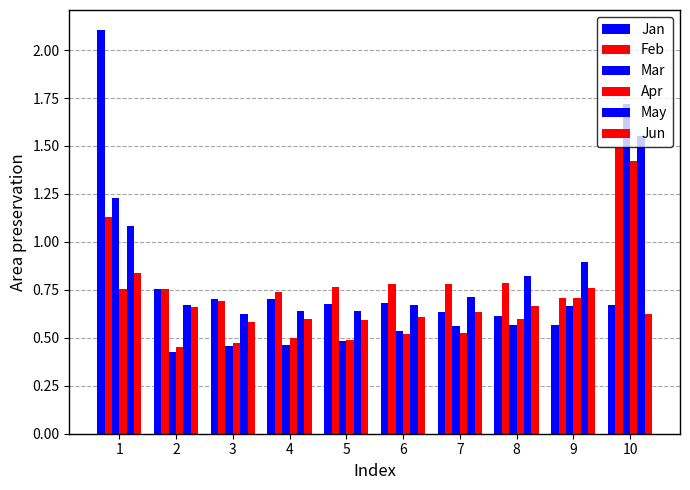

Reading right to left, extract all data points from this chart.

Jan: 0.7	0.6	0.6	0.6	0.7	0.7	0.7	0.7	0.8	2.1
Feb: 1.5	0.7	0.8	0.8	0.8	0.8	0.7	0.7	0.8	1.1
Mar: 1.7	0.7	0.6	0.6	0.5	0.5	0.5	0.5	0.4	1.2
Apr: 1.4	0.7	0.6	0.5	0.5	0.5	0.5	0.5	0.5	0.8
May: 1.6	0.9	0.8	0.7	0.7	0.6	0.6	0.6	0.7	1.1
Jun: 0.6	0.8	0.7	0.6	0.6	0.6	0.6	0.6	0.7	0.8